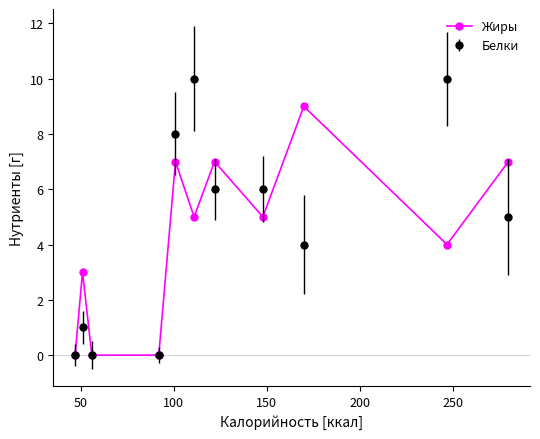

Rank the series by their maximum value, from highest to lowest.

Белки, Жиры